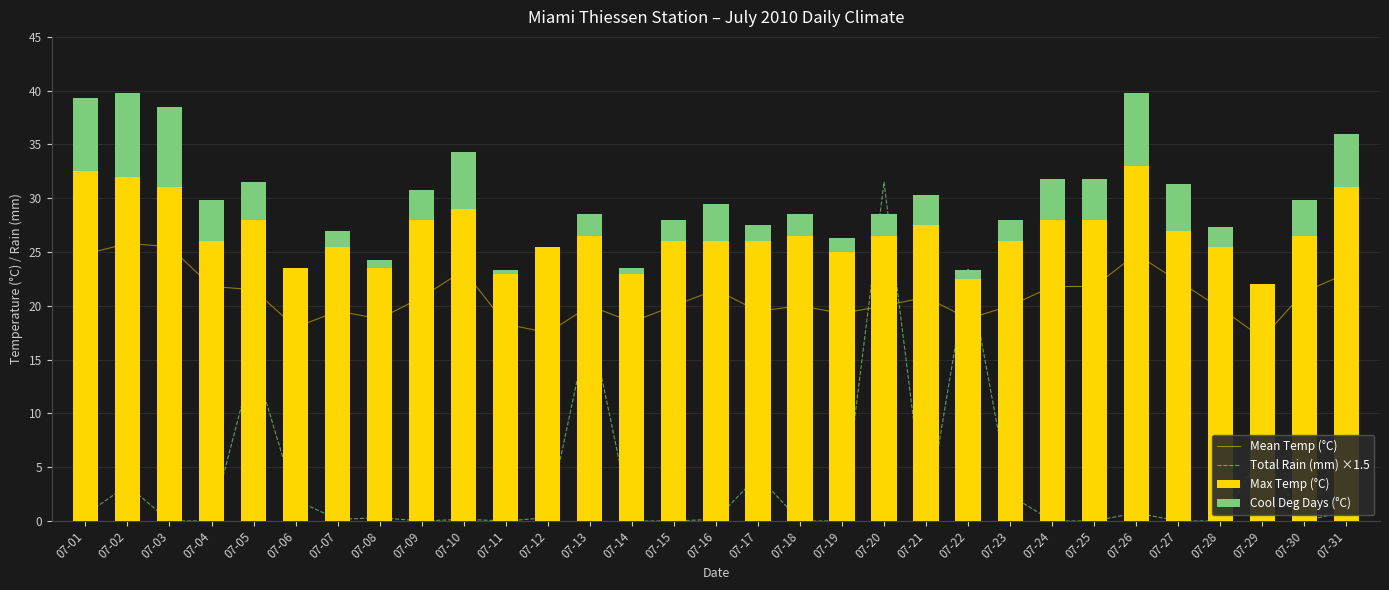

Where is Max Temp (°C) nearest to the value 27?

07-27